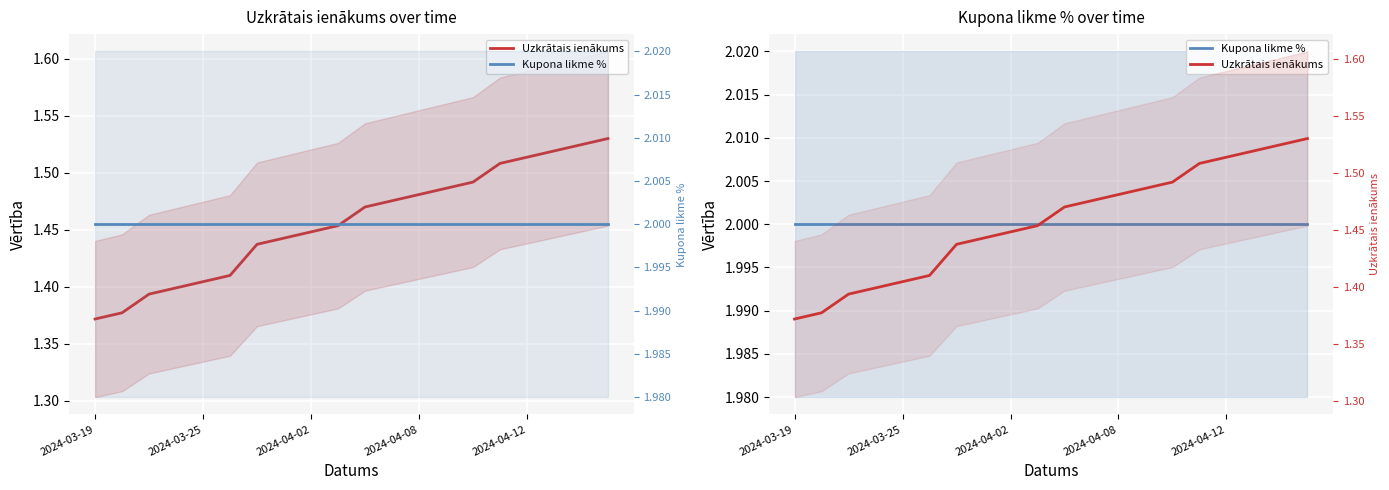

True or false: Kupona likme % has more than 2 points higher than both neighbors.

False